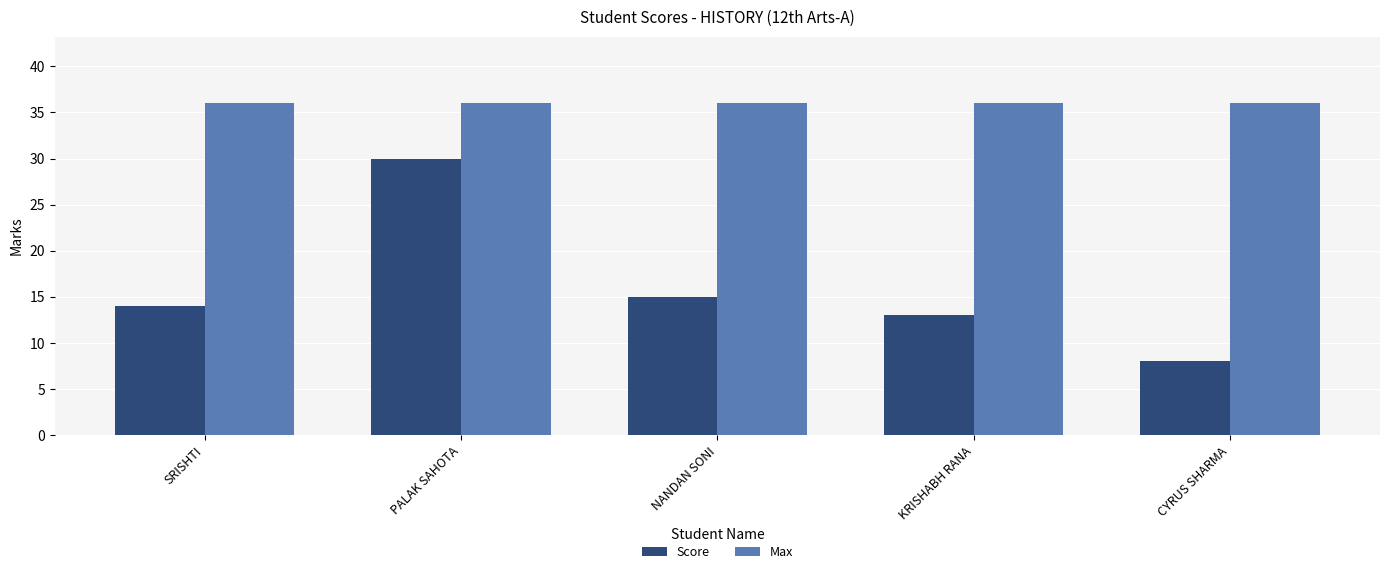

The value of Max at KRISHABH RANA is 36. True or false?

True